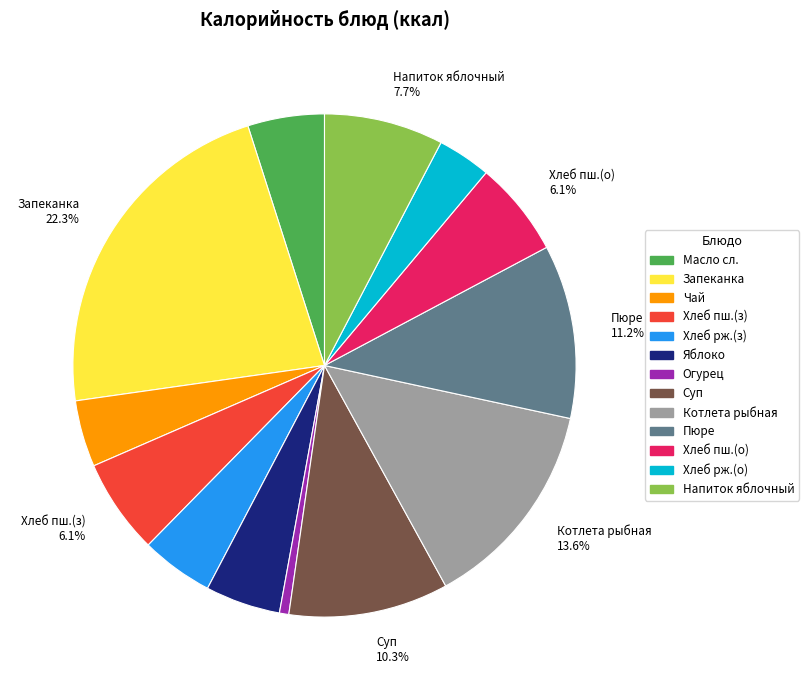

Count the number of slices in the pie.

13